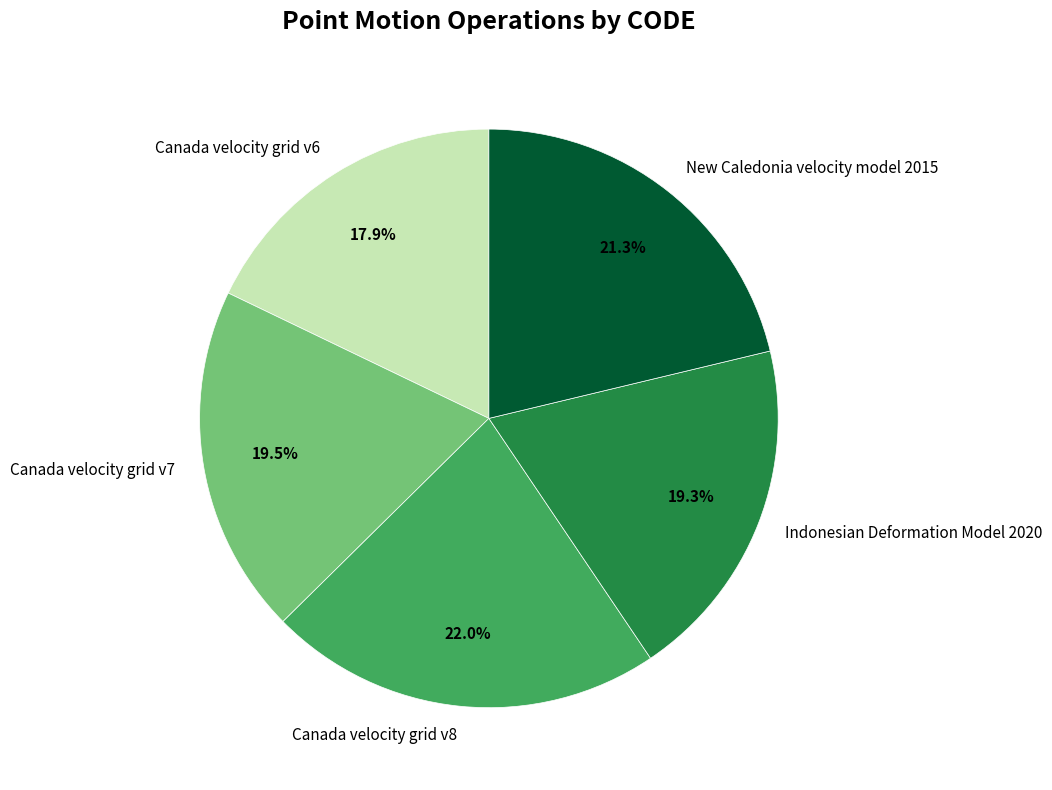

To the nearest percent, what portion does Canada velocity grid v6 represent?

18%